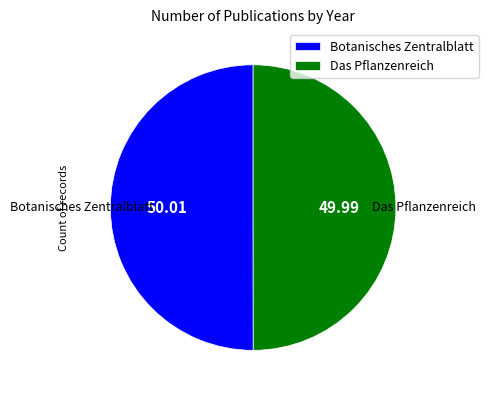

Is the sum of Das Pflanzenreich and Botanisches Zentralblatt greater than half?

Yes